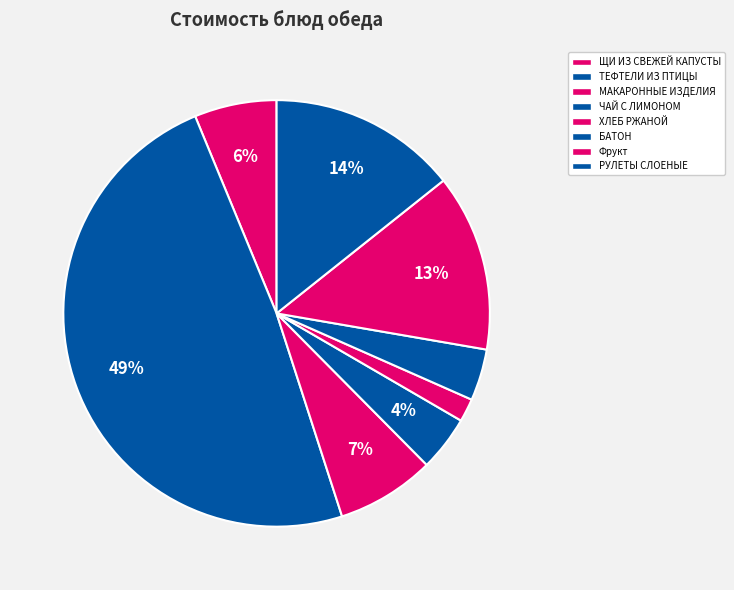

How many segments does this pie chart have?

8